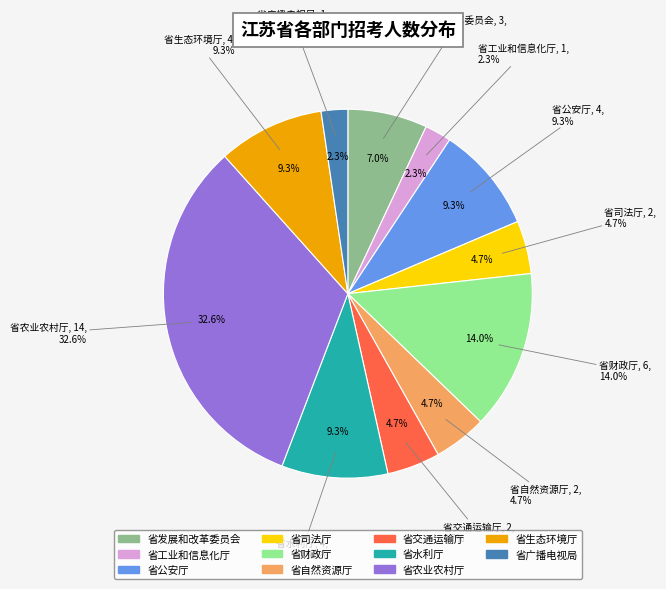

Combined, do 34 and 省生态环境厅 account for over 50%?

No